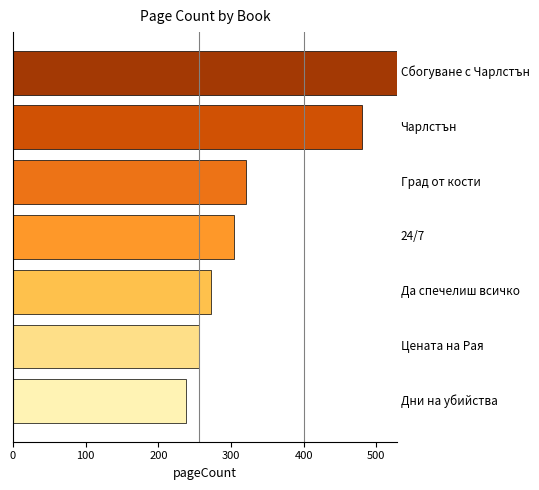

What is the sum of all values?

2398